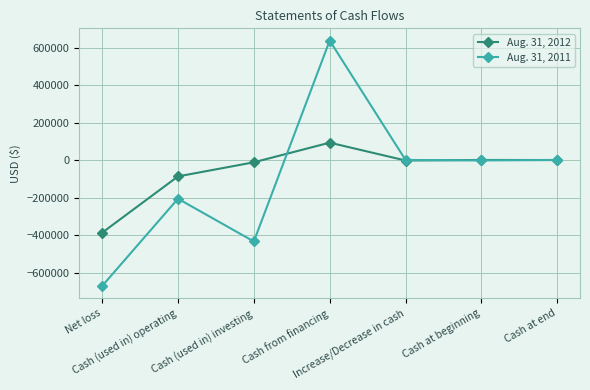

How many lines are shown in the chart?

2